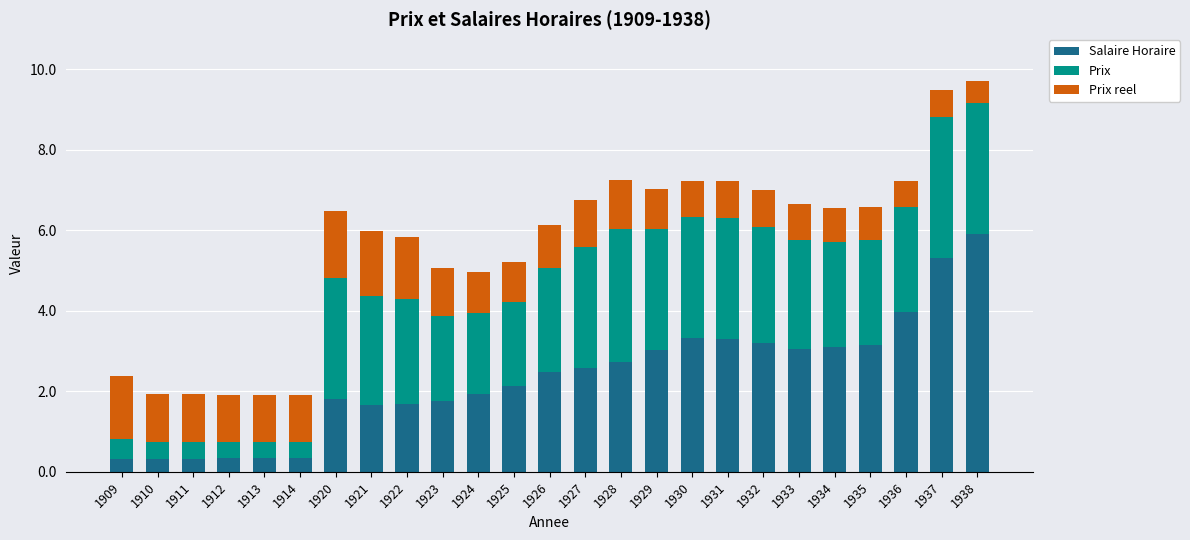

What is the total value across all series at 1930?

7.2